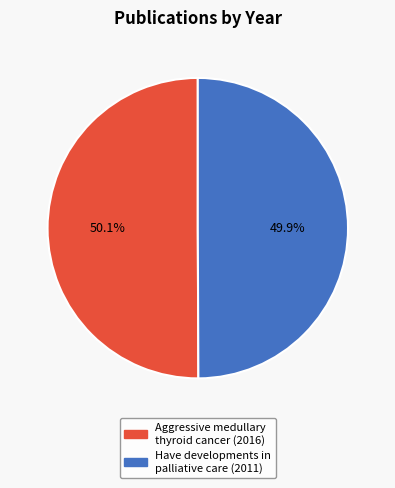

Count the number of slices in the pie.

2